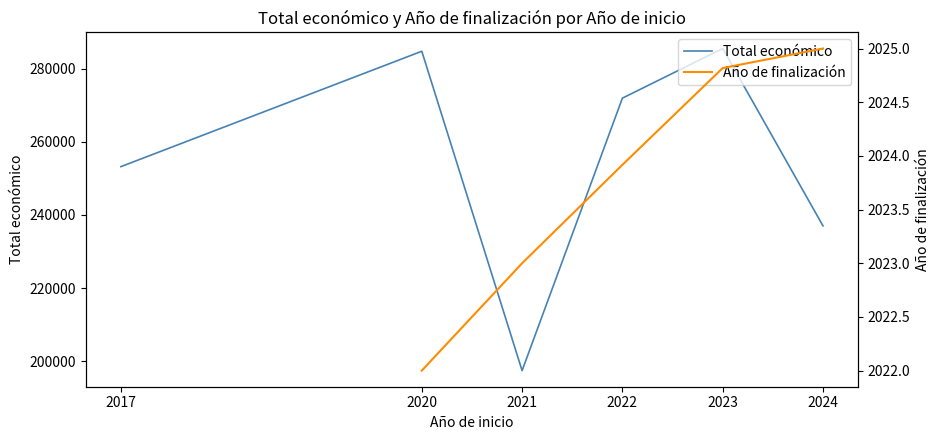

How many values in the Año de finalización series exceed 2023?

3